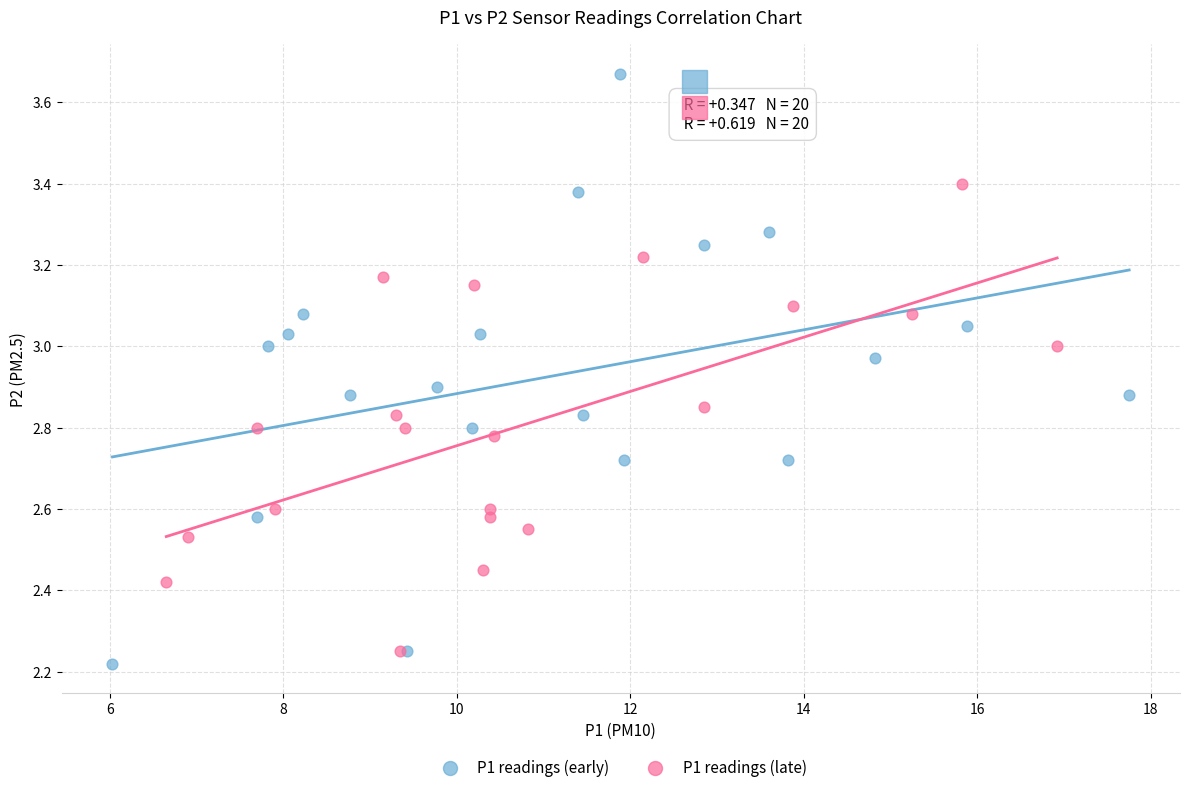

Which series contains the highest Y value?

P1 readings (early)